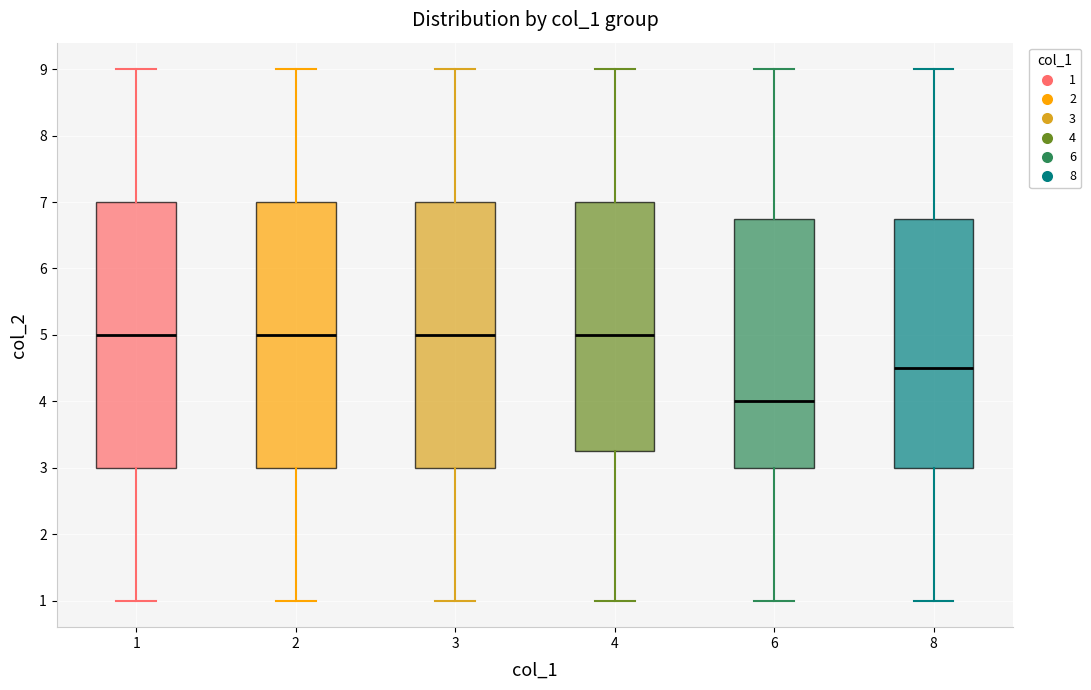

Reading left to right, transcribe this box plot: for each box, give where its median line is, the range the box spans, and where its two whiskers end, as read against the y-axis. The values are not printed on the chart, so give them approximately, as read against the axis.

1: median 5.0, box 3.0 to 7.0, whiskers 1.0 to 9.0
2: median 5.0, box 3.0 to 7.0, whiskers 1.0 to 9.0
3: median 5.0, box 3.0 to 7.0, whiskers 1.0 to 9.0
4: median 5.0, box 3.3 to 7.0, whiskers 1.0 to 9.0
6: median 4.0, box 3.0 to 6.8, whiskers 1.0 to 9.0
8: median 4.5, box 3.0 to 6.8, whiskers 1.0 to 9.0